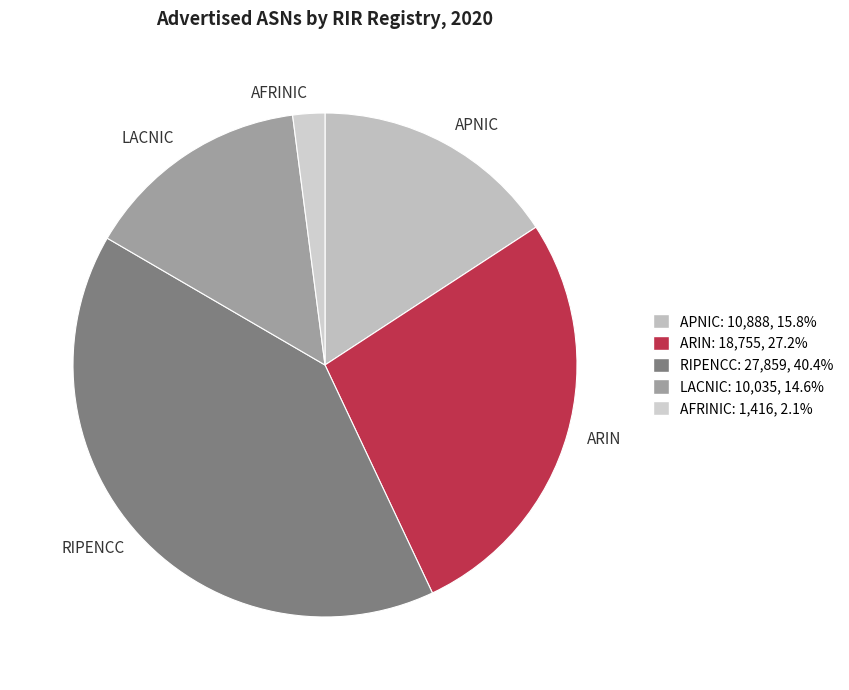

Between APNIC and AFRINIC, which is larger?

APNIC